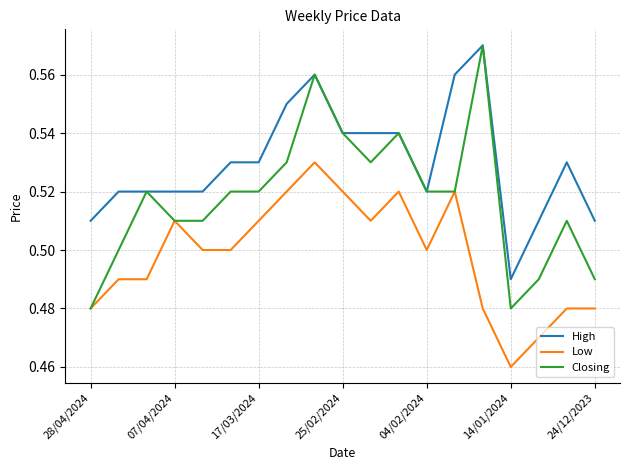

Which series has the largest total across all categories?

High